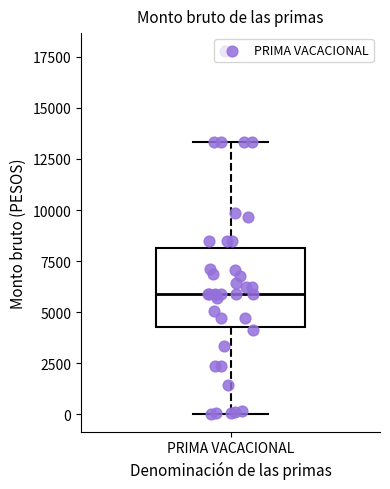

Read this box plot against the y-axis: the position of the median line, the range covered by the box, and the ends of both whiskers. The values are not printed on the chart, so give them approximately, as read against the axis.

median 6000, box 4500 to 8000, whiskers 0 to 13500